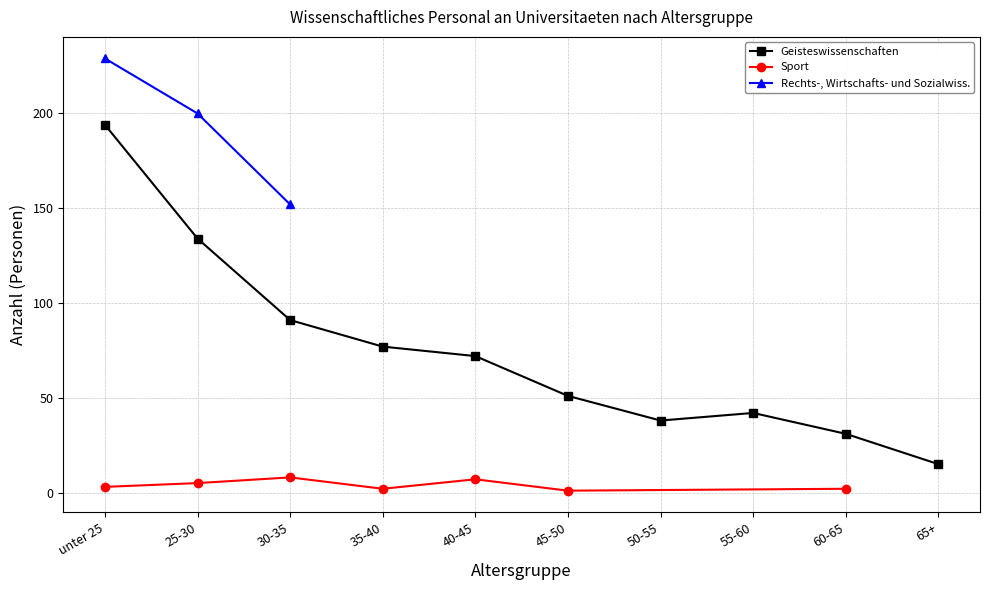

True or false: Geisteswissenschaften and Sport cross at least once.

False